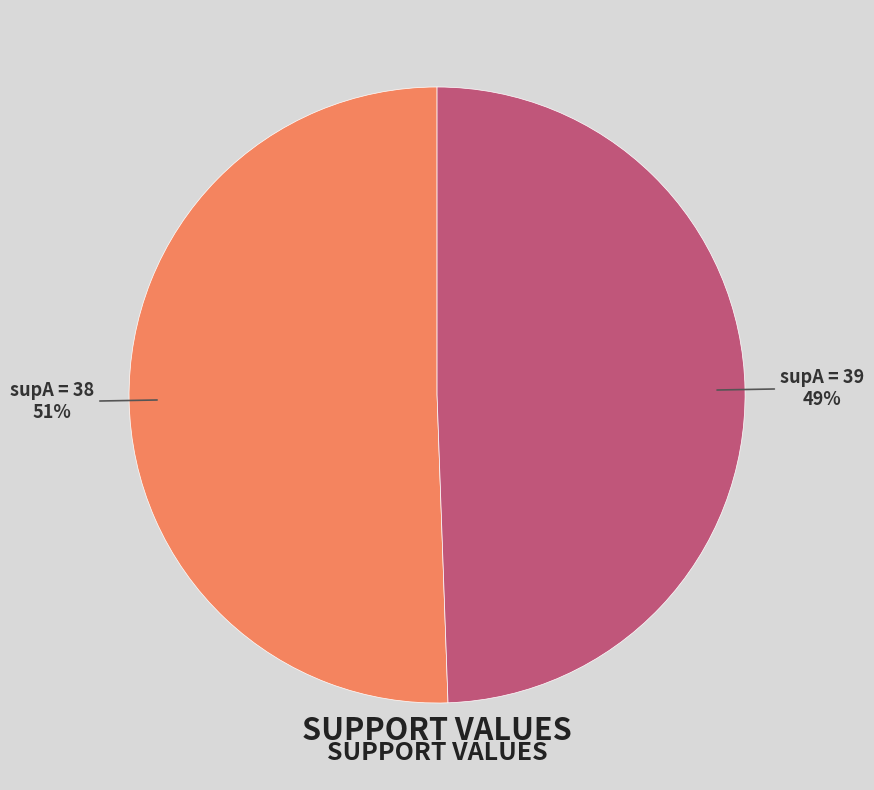

To the nearest percent, what is the average slice percentage?

50%